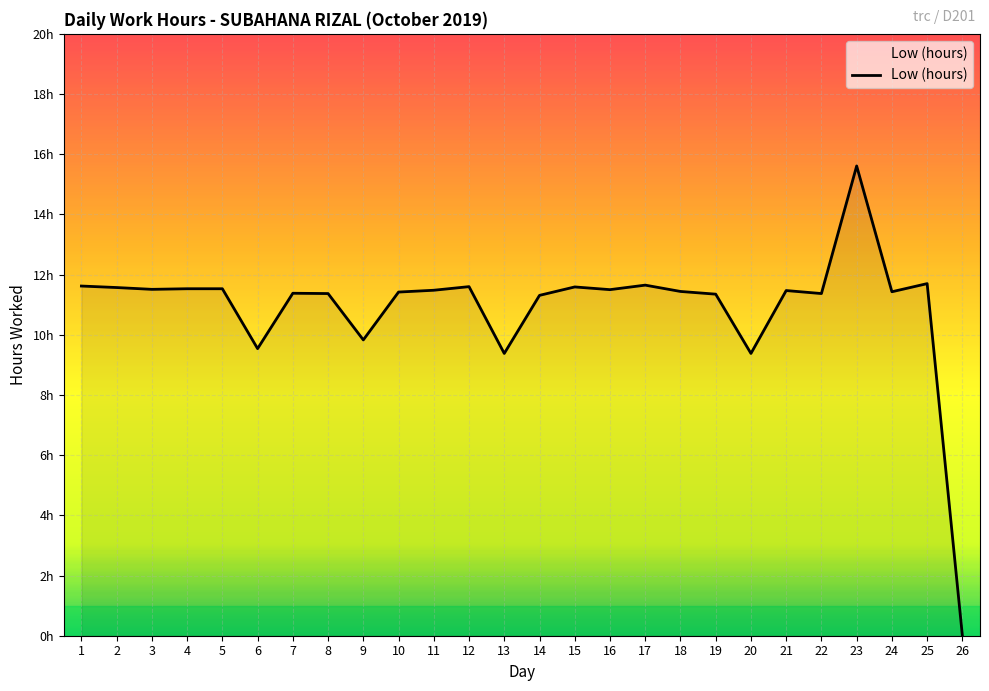

Does the chart display data point markers on the line(s)?

No